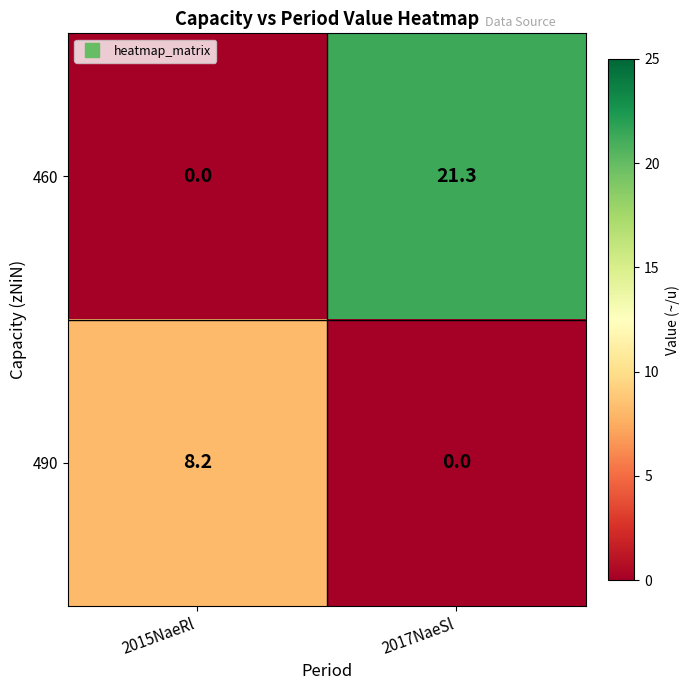

What is the sum of the 490 values at 2015NaeRl and 2017NaeSl?

8.2